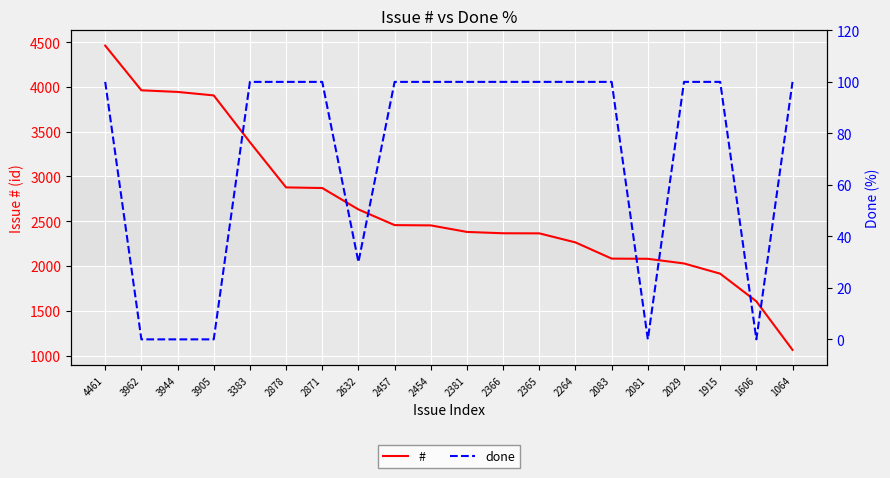

What is the difference between the maximum and second lowest values in the done series?

100